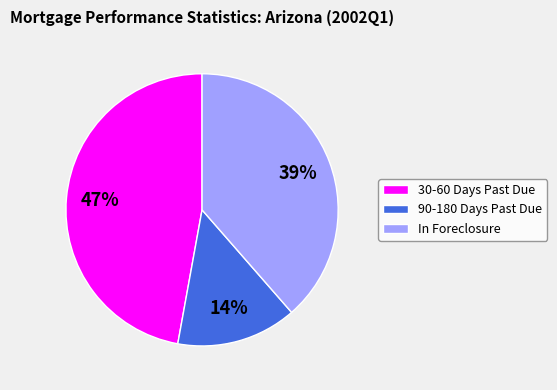

Which category has the smallest portion of the pie?

90-180 Days Past Due